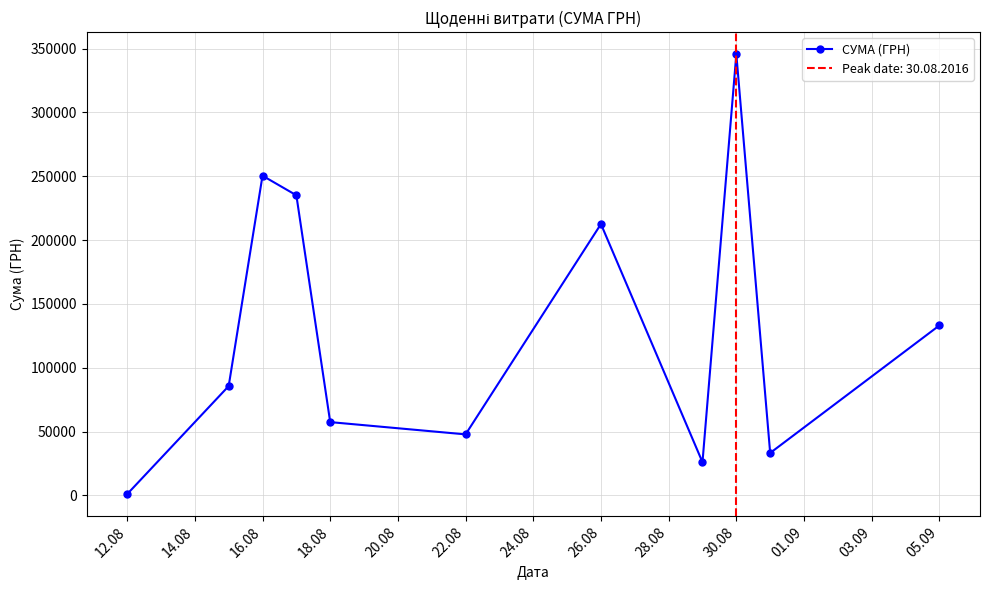

What is the difference between the maximum and second lowest values?

319639.1